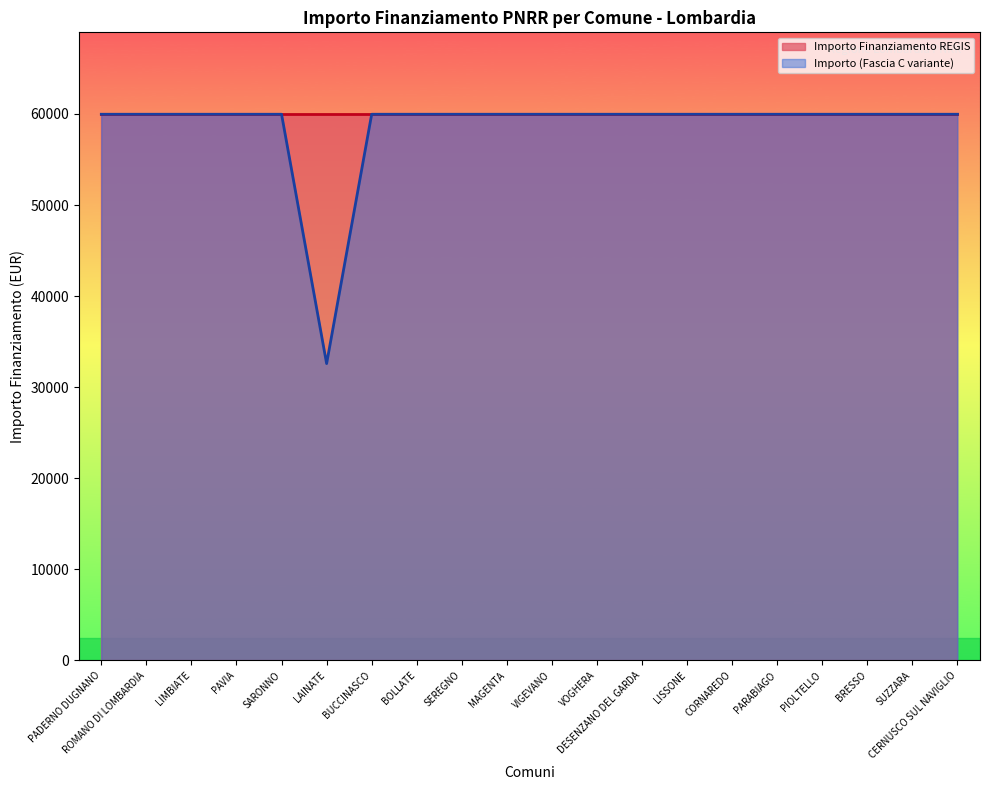

The value of Concluso at 1.4 is 39824. True or false?

False